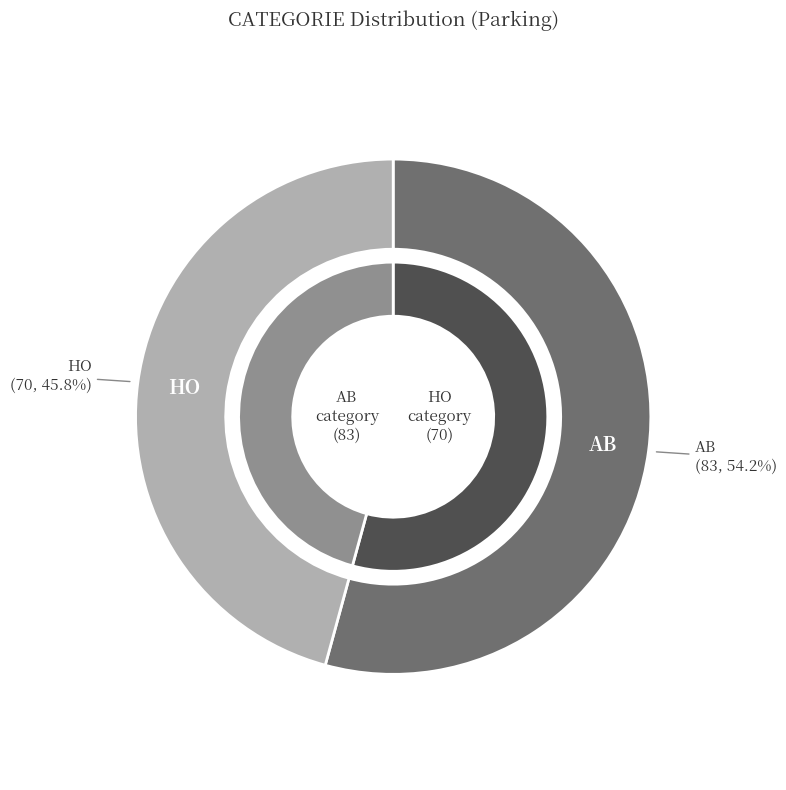

Count the number of slices in the pie.

2